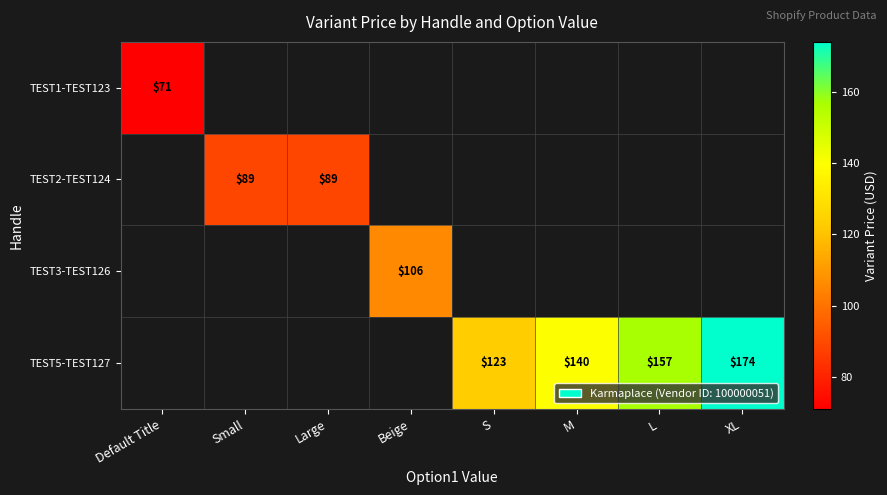

At which category does the chart reach its peak across all series?

XL